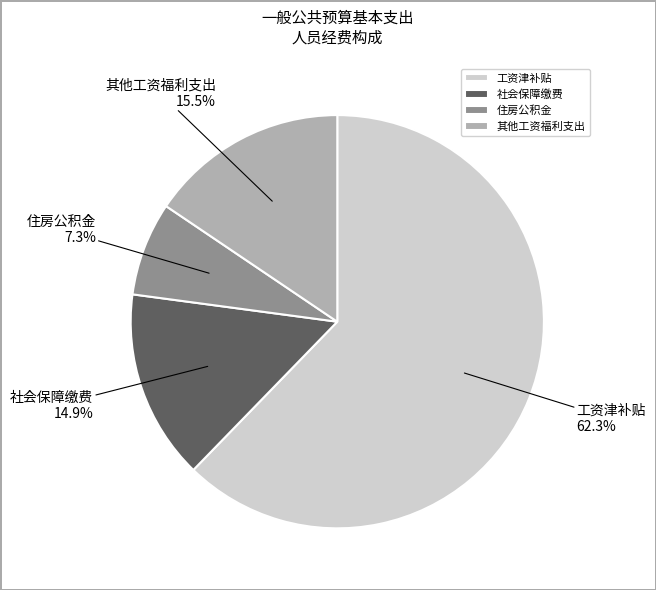

To the nearest percent, what is the difference between the 住房公积金 and 工资津补贴 slice percentages?

55%